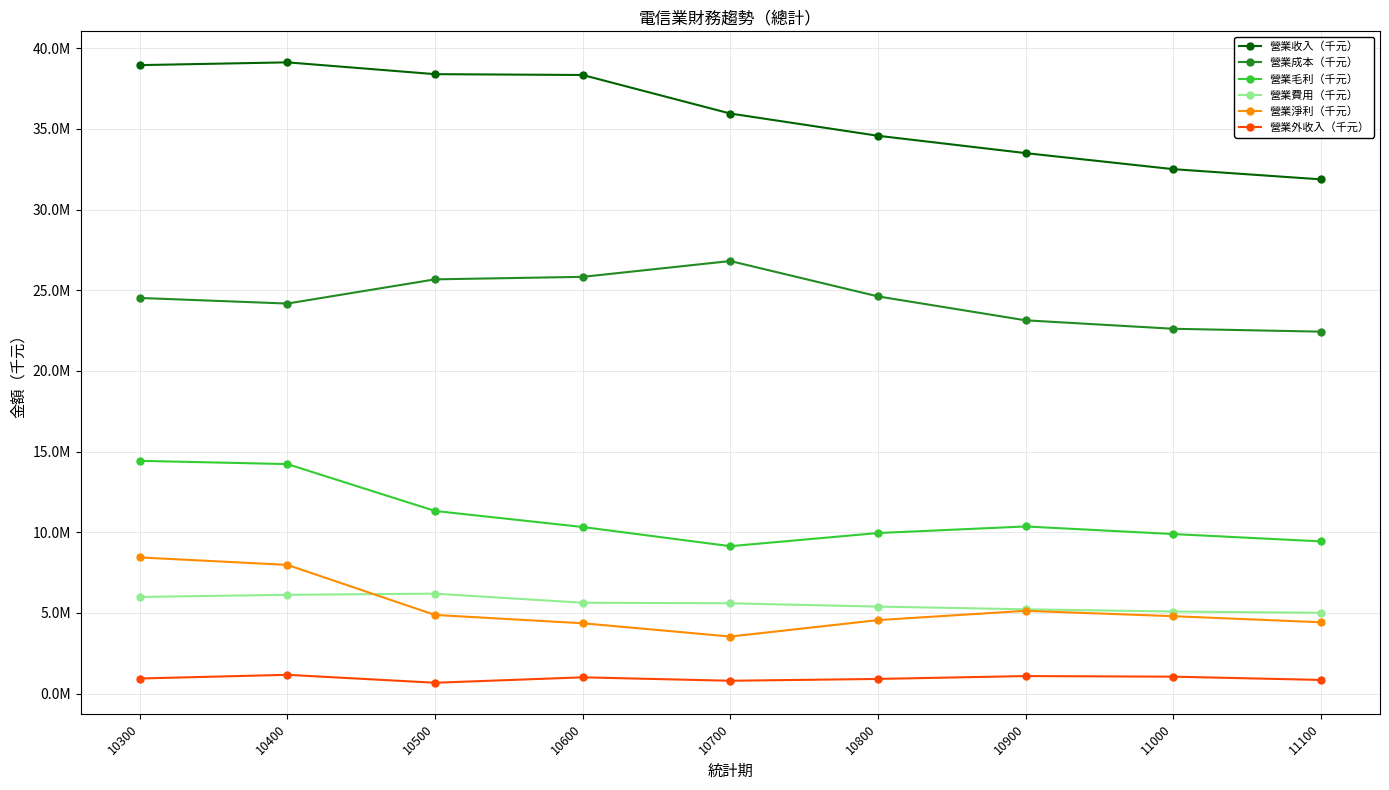

What are all the series names shown in the legend?

營業收入（千元）, 營業成本（千元）, 營業毛利（千元）, 營業費用（千元）, 營業淨利（千元）, 營業外收入（千元）